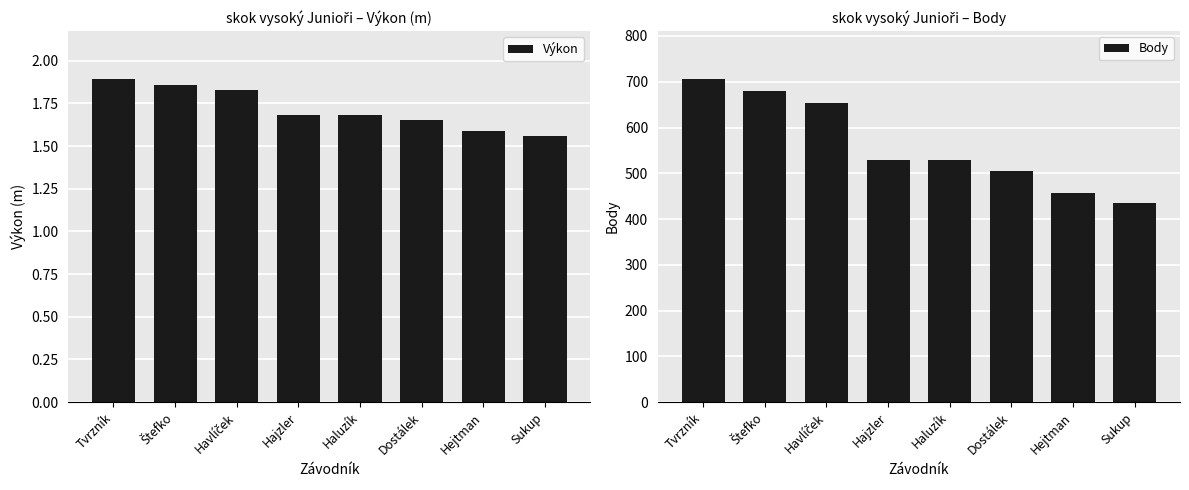

Reading right to left, extract all data points from this chart.

Výkon: 1.6	1.6	1.6	1.7	1.7	1.8	1.9	1.9
Body: 434.0	457.0	504.0	528.0	528.0	653.0	679.0	705.0